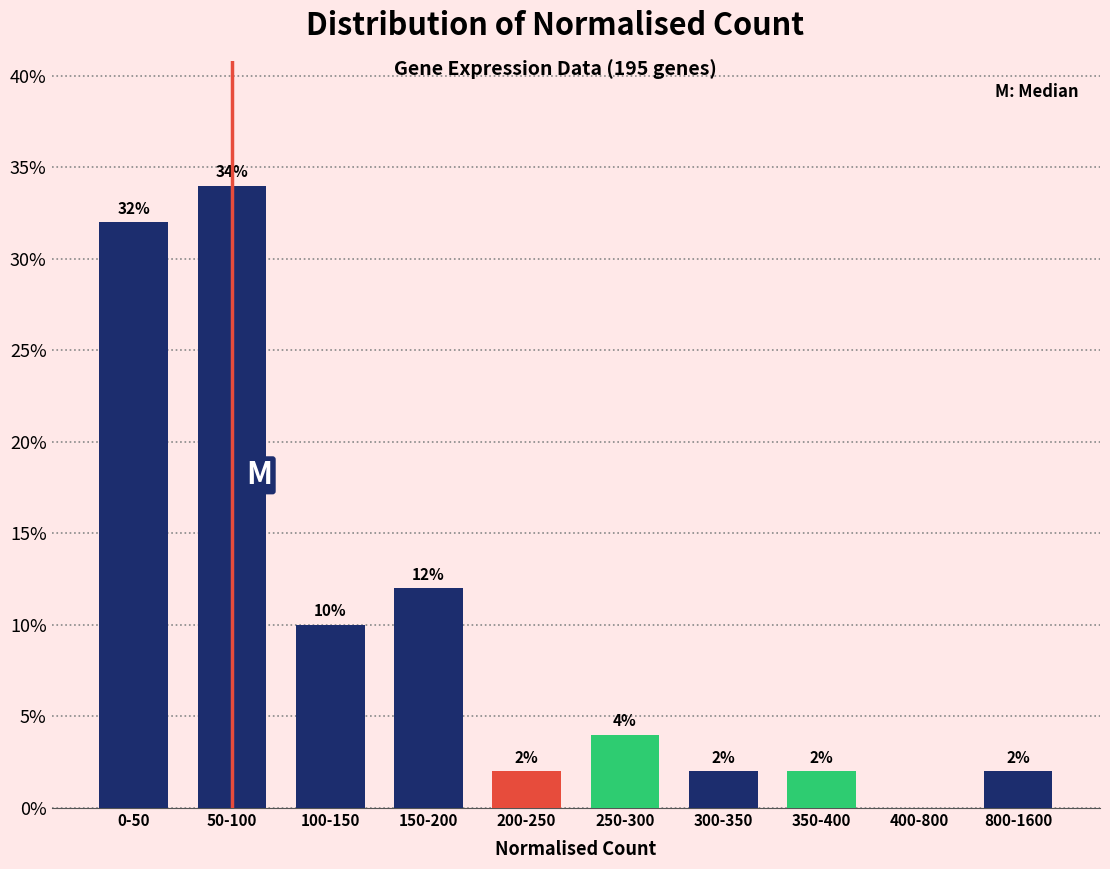

Reading right to left, list all the values displayed in this chart.

800-1600=2	400-800=0	350-400=2	300-350=2	250-300=4	200-250=2	150-200=12	100-150=10	50-100=34	0-50=32